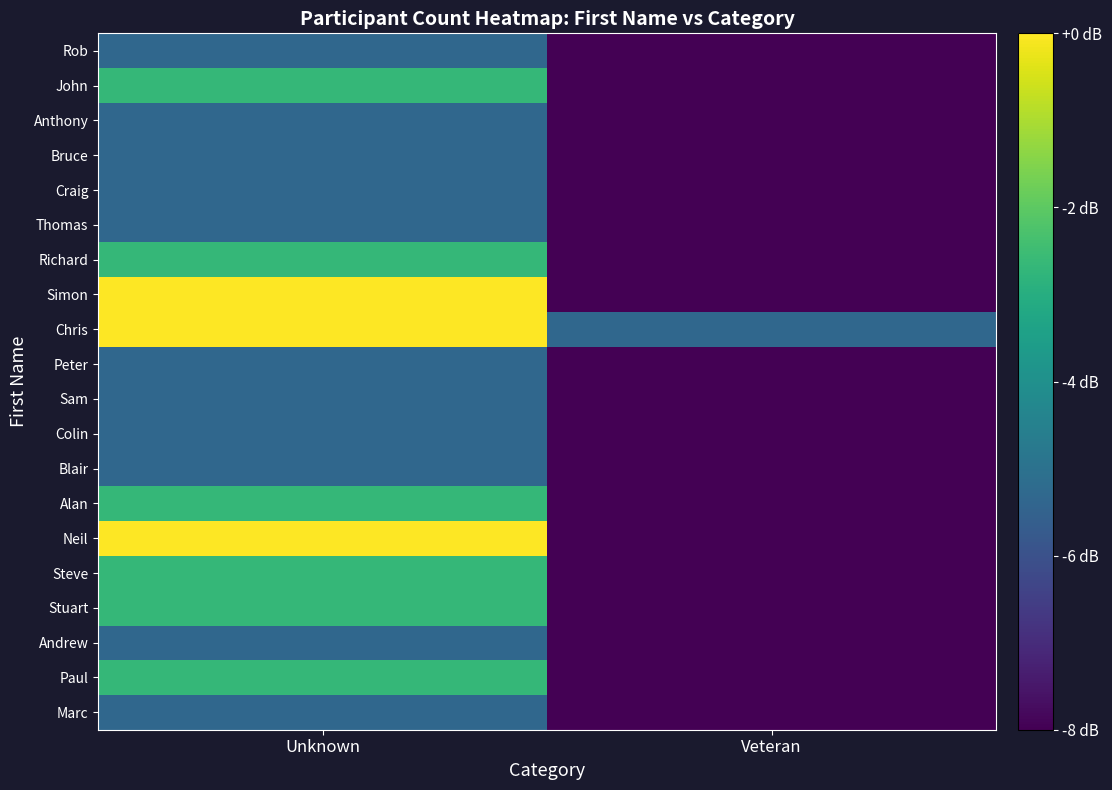

Between Veteran and Unknown, which is larger?

Unknown